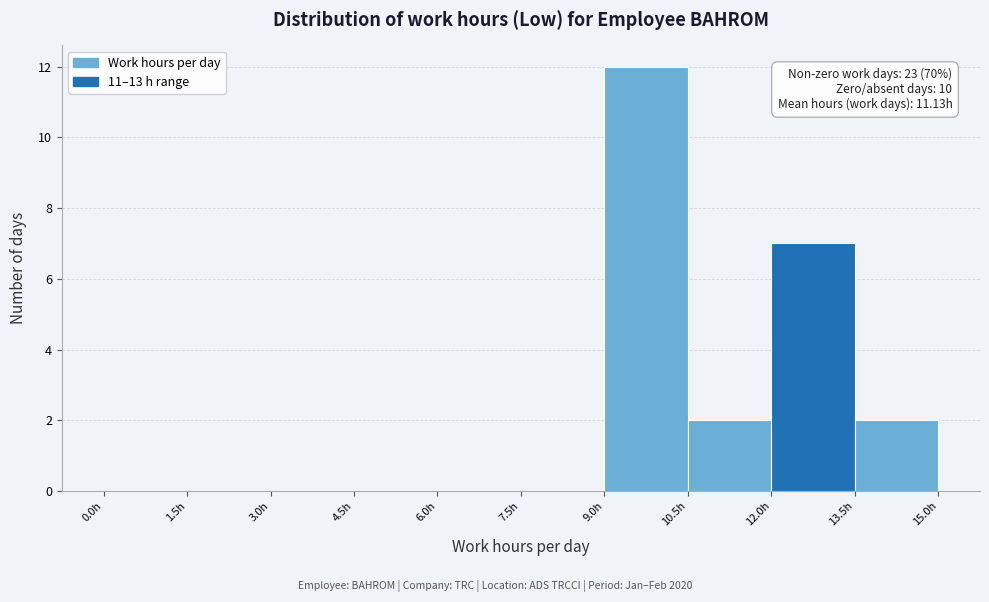

Over which range of the x-axis is the bar tallest?

9.0 to 10.5